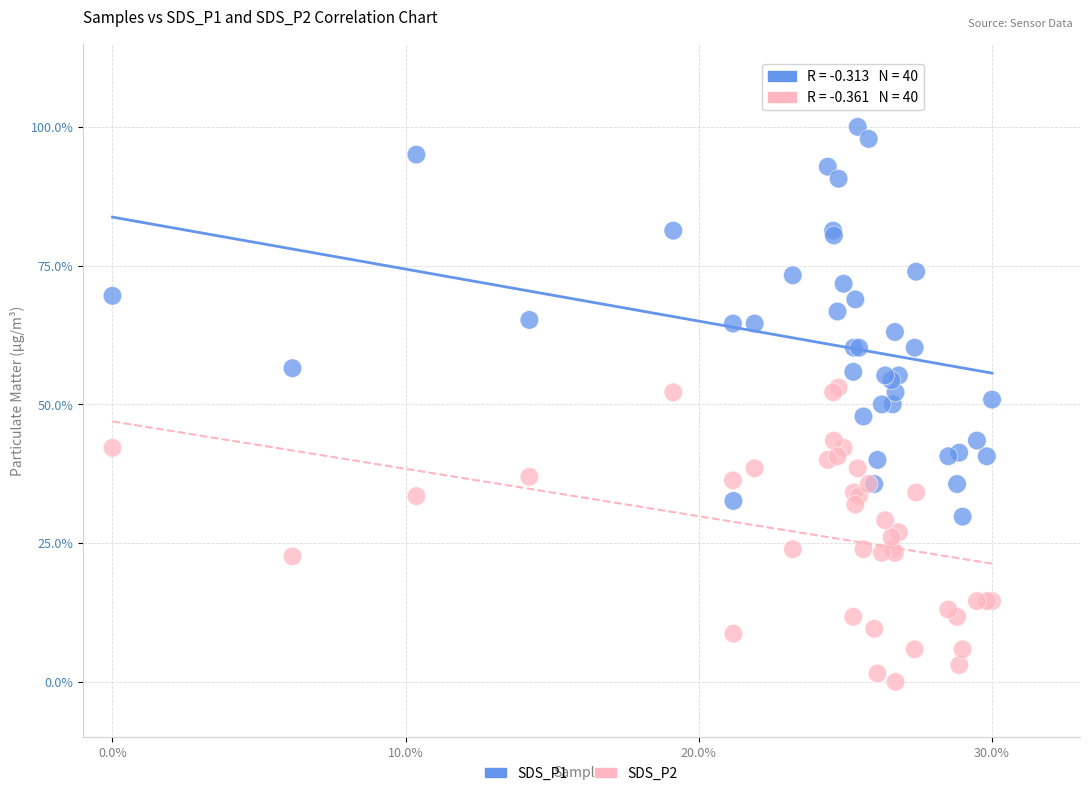

Which series has the largest Y range (max minus min)?

SDS_P1